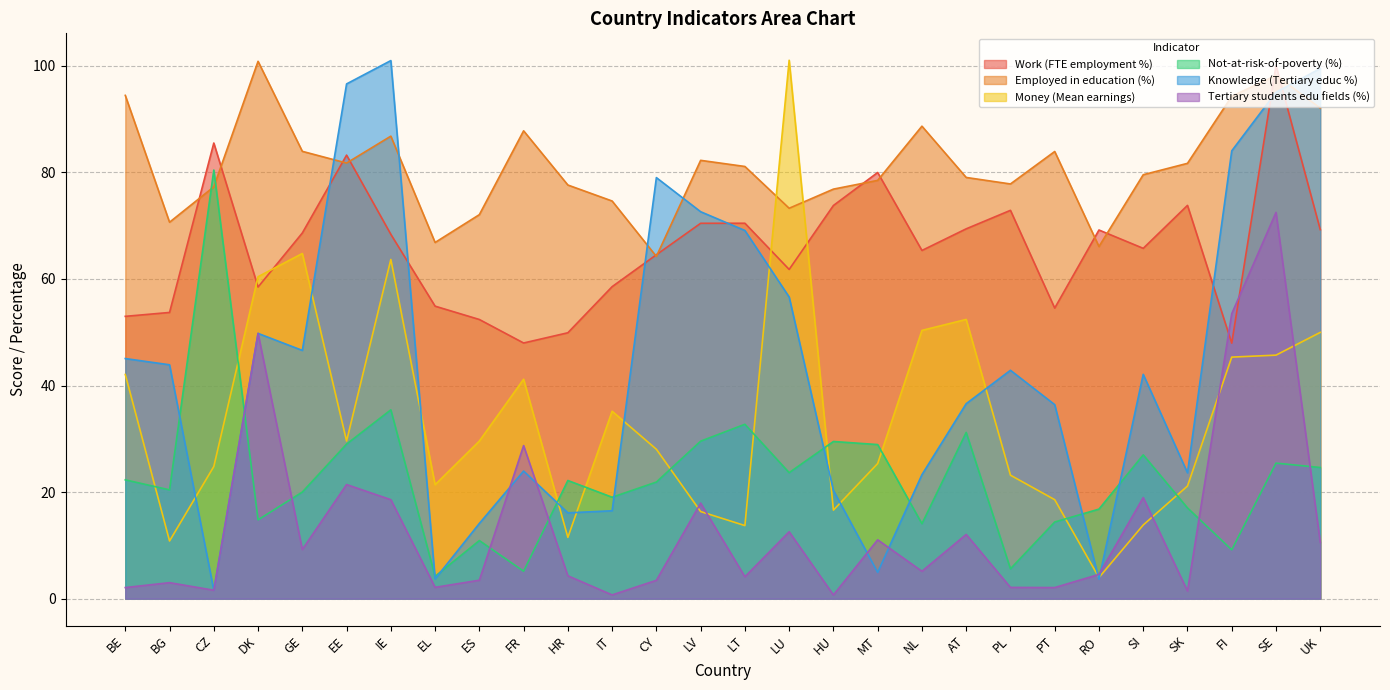

True or false: Money (Mean earnings) and Knowledge (Tertiary educ %) intersect in this chart.

True